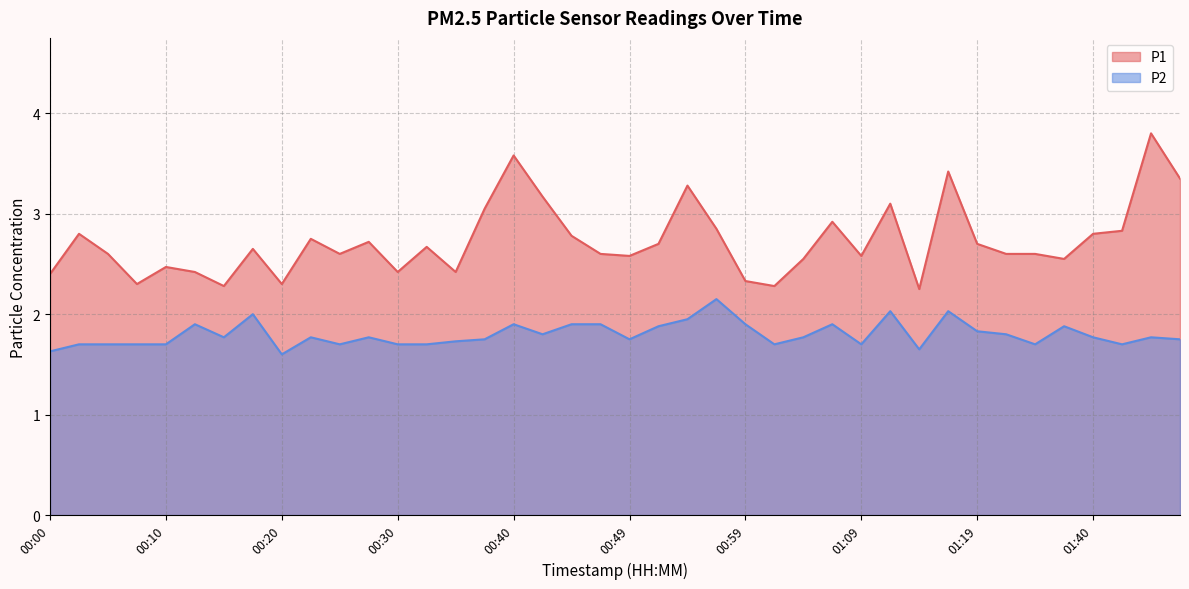

The P1 series shows 1.8 at 01:16. True or false?

False